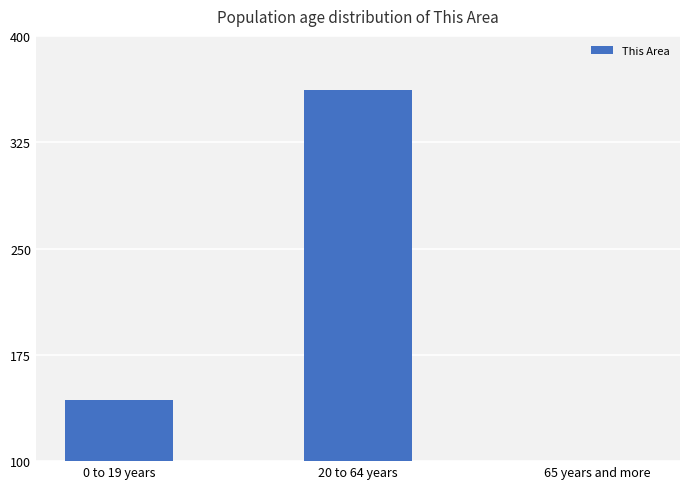

Which has a higher value, 65 years and more or 0 to 19 years?

0 to 19 years